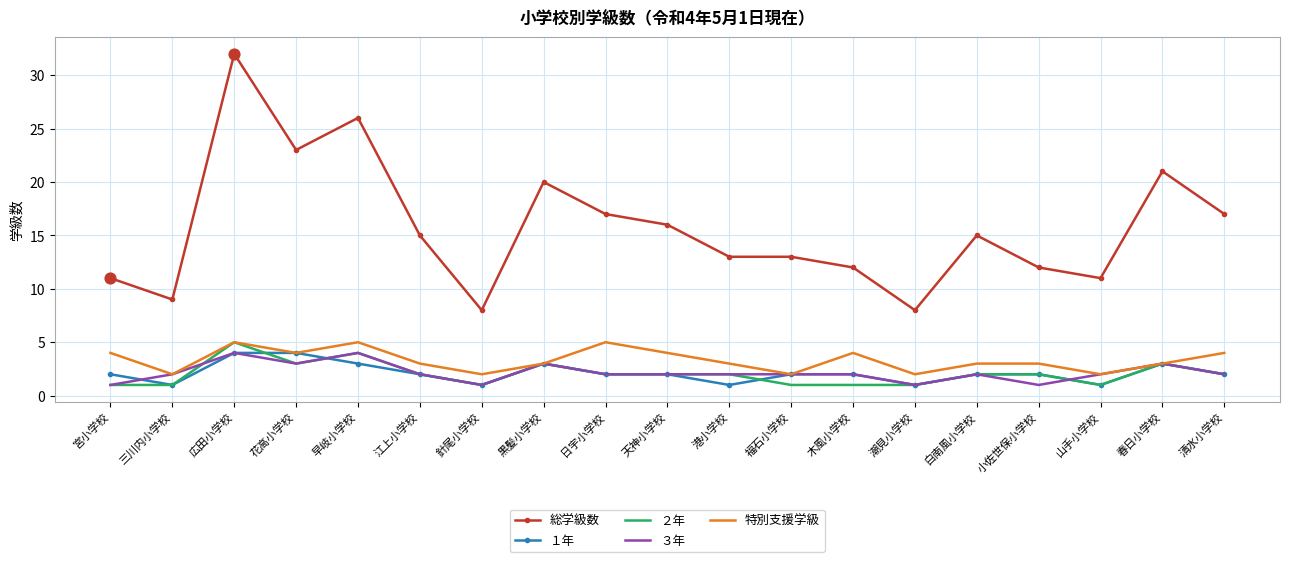

What is the spread (max minus min) of values at 江上小学校?

13